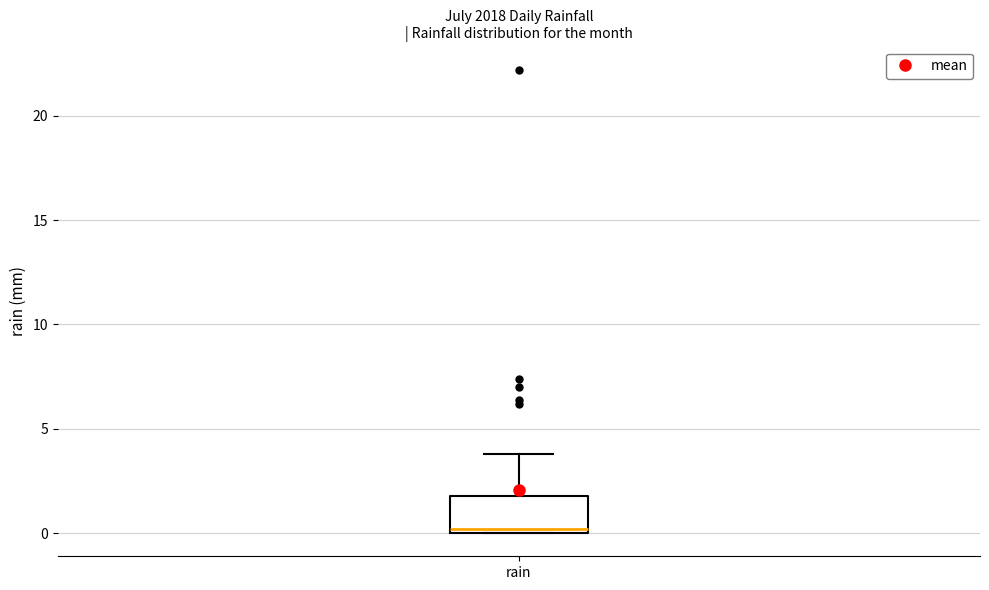

Read this box plot against the y-axis: the position of the median line, the range covered by the box, and the ends of both whiskers. The values are not printed on the chart, so give them approximately, as read against the axis.

median 0 (just above the box's lower edge), box 0 to 2, whiskers 0 to 4